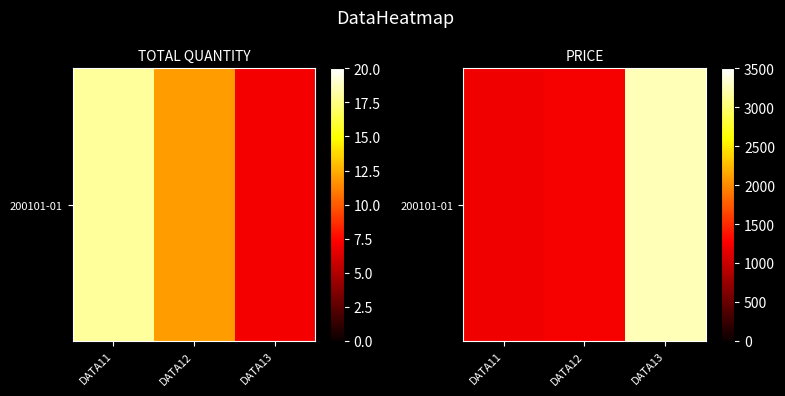

Reading right to left, extract all data points from this chart.

3241	1232	1212